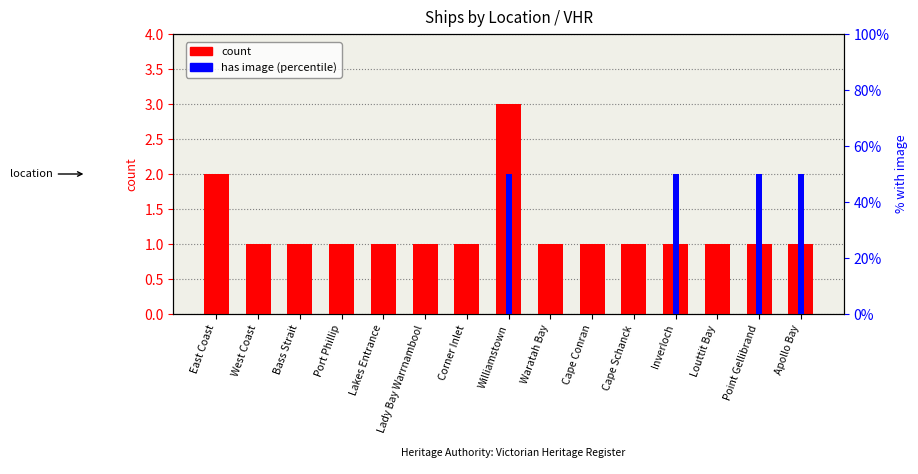

At Louttit Bay, list the series in order from largest to smallest.

count, has image (pct)